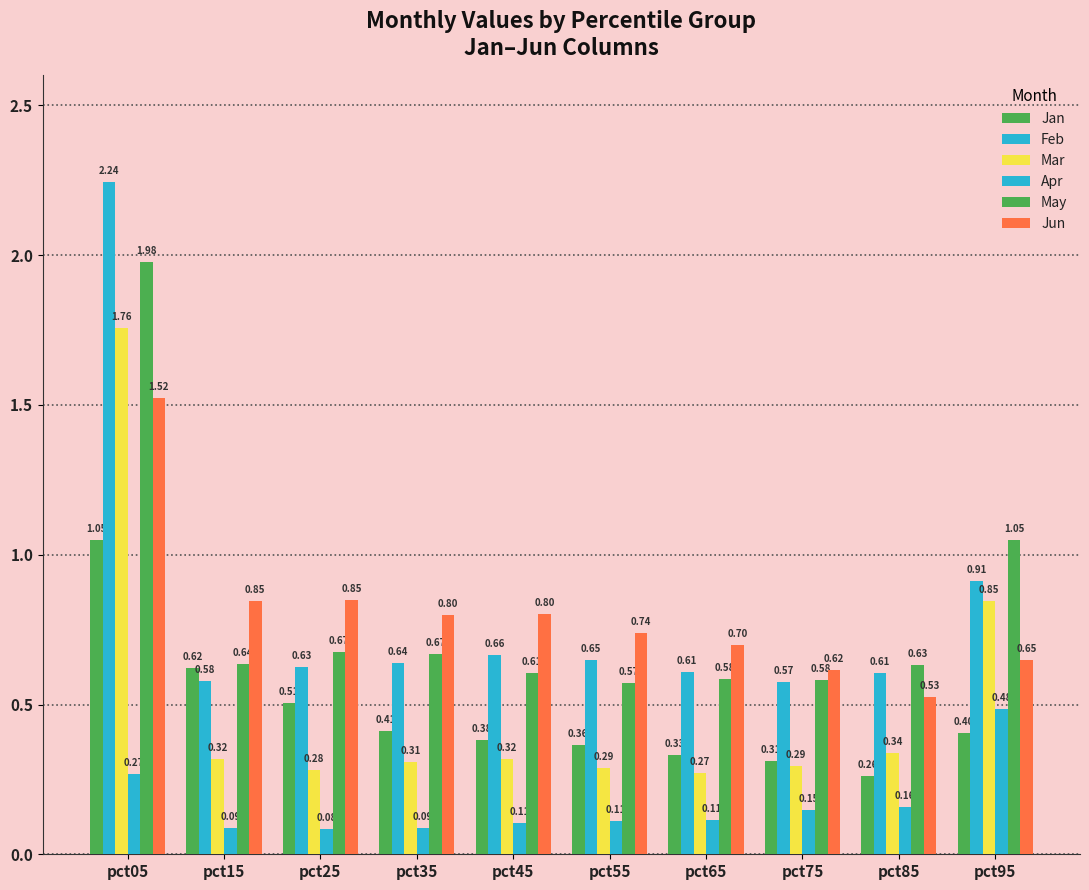

How many groups of bars are there?

10